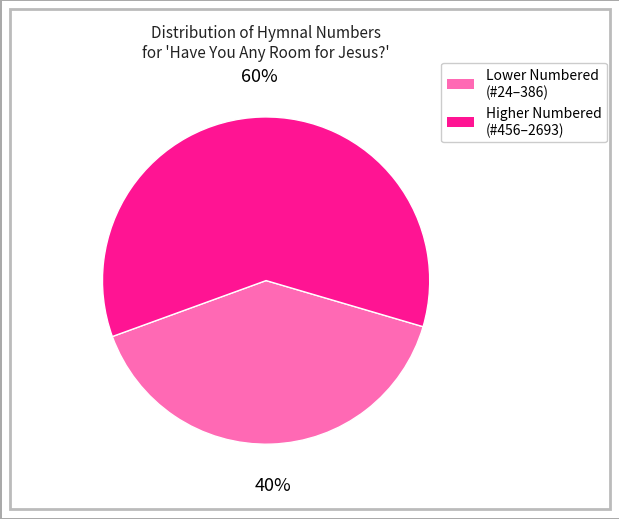

To the nearest percent, what is the combined percentage of Lower Numbered (#24–386) and Higher Numbered (#456–2693)?

100%